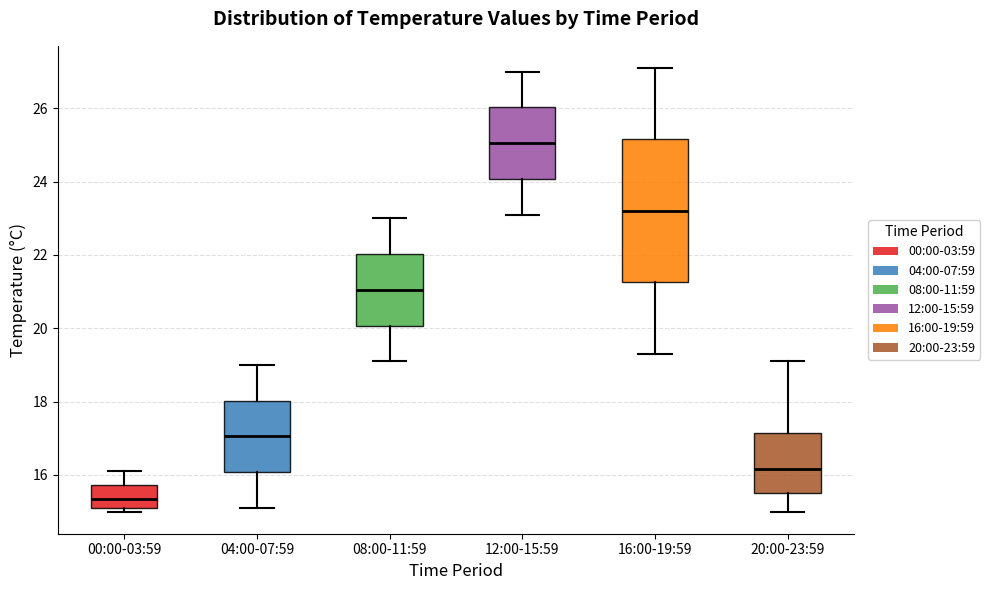

Reading left to right, transcribe this box plot: for each box, give where its median line is, the range the box spans, and where its two whiskers end, as read against the y-axis. The values are not printed on the chart, so give them approximately, as read against the axis.

00:00-03:59: median 15.4, box 15.2 to 15.8, whiskers 15.0 to 16.2
04:00-07:59: median 17.0, box 16.0 to 18.0, whiskers 15.2 to 19.0
08:00-11:59: median 21.0, box 20.0 to 22.0, whiskers 19.2 to 23.0
12:00-15:59: median 25.0, box 24.0 to 26.0, whiskers 23.2 to 27.0
16:00-19:59: median 23.2, box 21.2 to 25.2, whiskers 19.4 to 27.2
20:00-23:59: median 16.2, box 15.6 to 17.2, whiskers 15.0 to 19.2